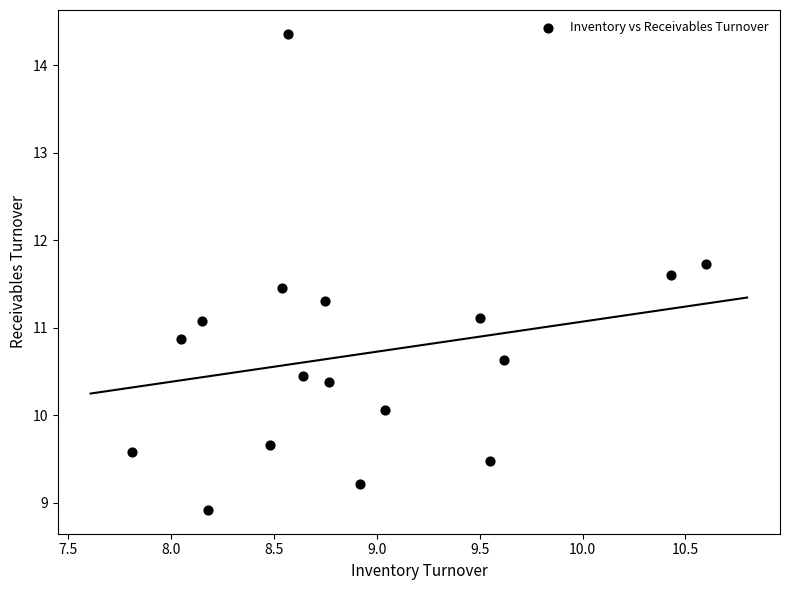

What is the range of X values (max minus min)?

2.8